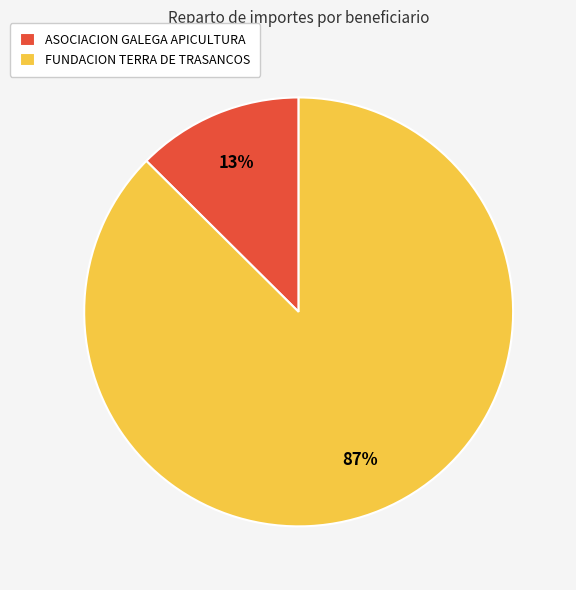

Which category has the biggest portion of the pie?

FUNDACION TERRA DE TRASANCOS